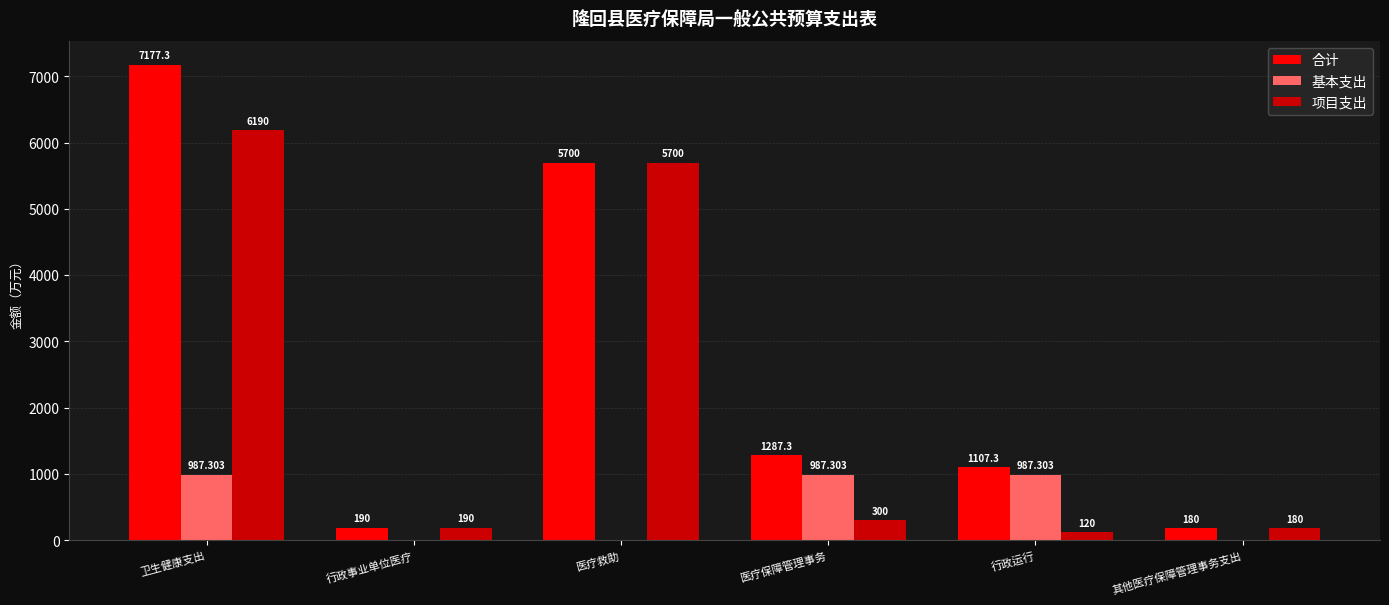

Where does the 基本支出 series first go above 987?

卫生健康支出